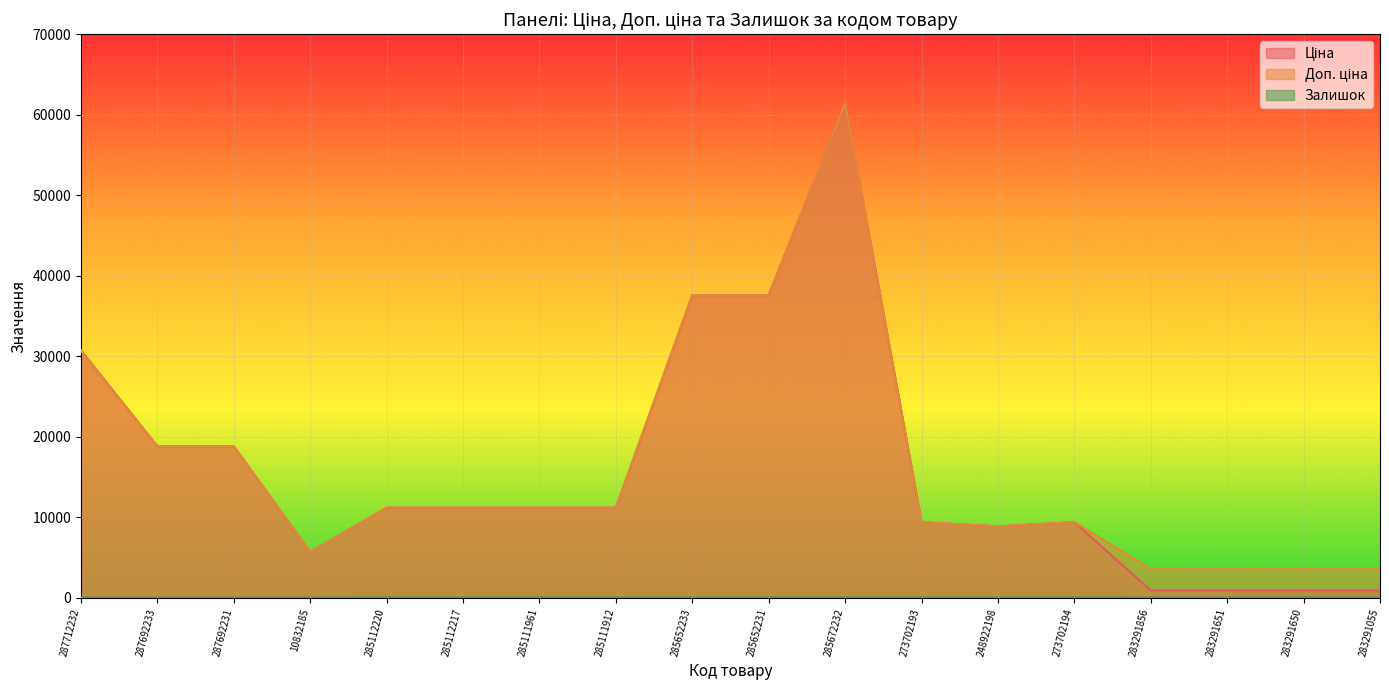

How many lines are shown in the chart?

3